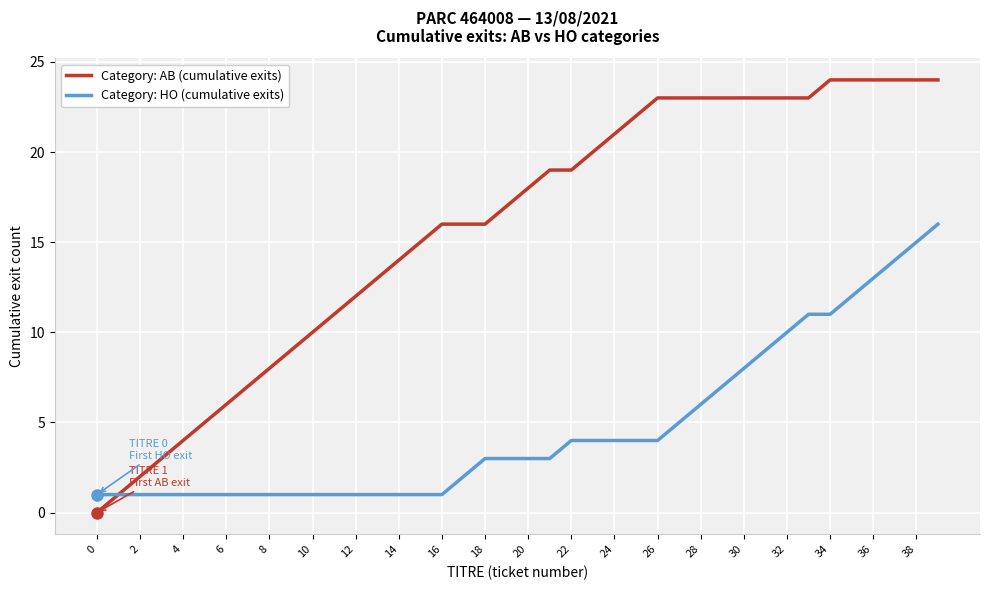

Which series has the largest total across all categories?

Category: AB (cumulative exits)